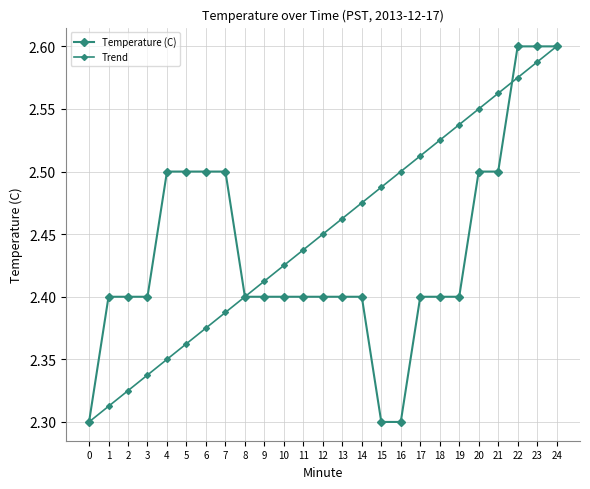

What is the value of the Temperature (C) point at the 21st from the left?

2.5